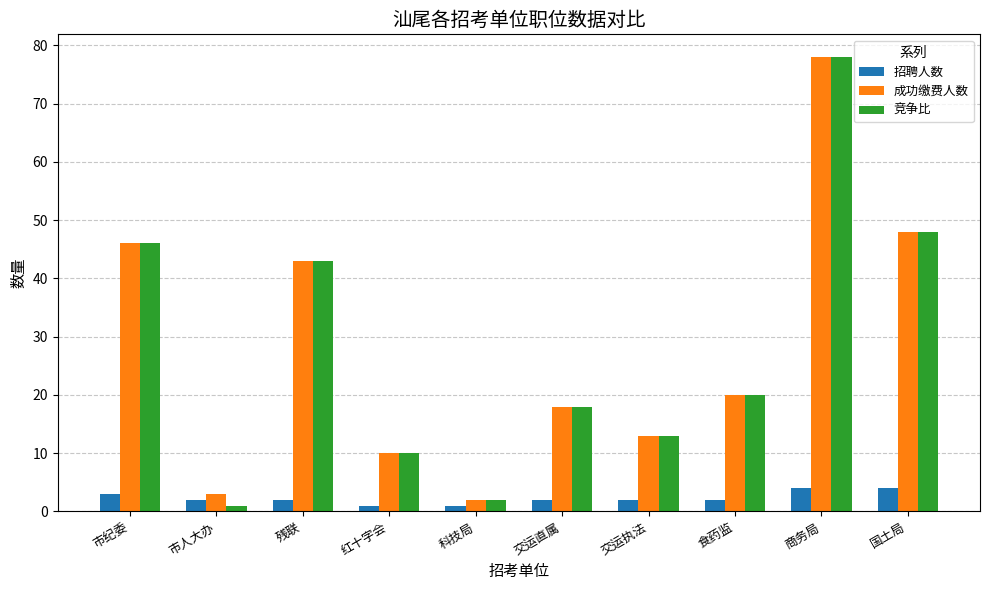

Reading right to left, extract all data points from this chart.

招聘人数: 4	4	2	2	2	1	1	2	2	3
成功缴费人数: 48	78	20	13	18	2	10	43	3	46
竞争比: 48	78	20	13	18	2	10	43	1	46